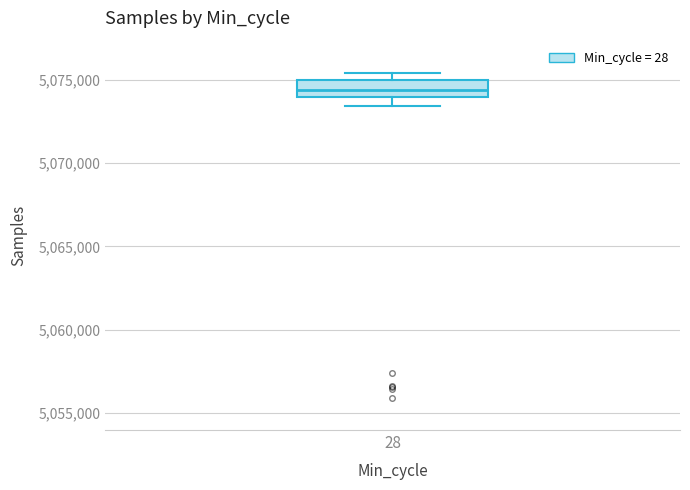

Transcribe this box plot: give where the median line is, the range the box spans, and where the two whiskers end, as read against the y-axis. The values are not printed on the chart, so give them approximately, as read against the axis.

median 5074500, box 5074000 to 5075000, whiskers 5073500 to 5075500